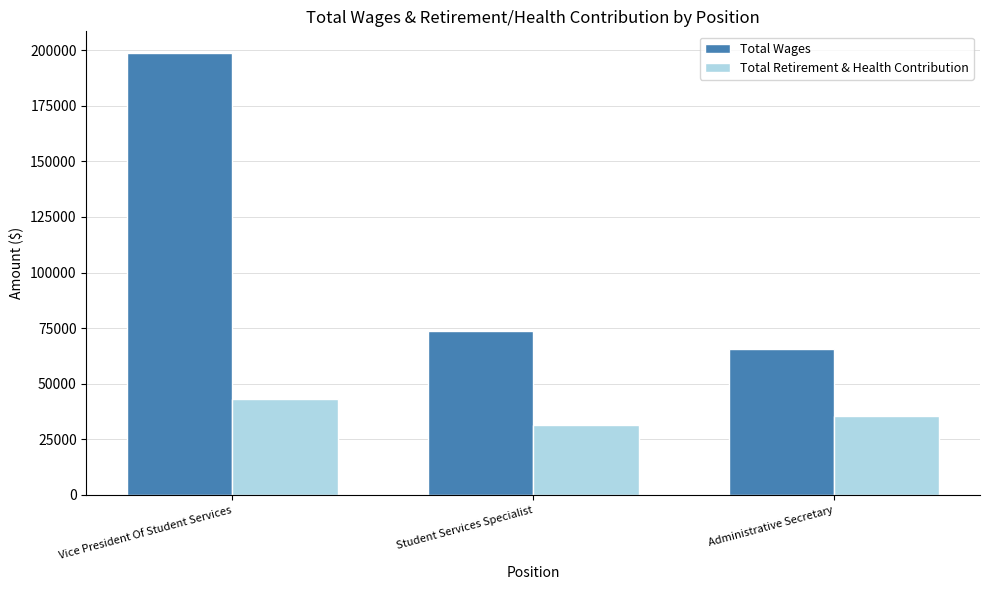

Is it true that Total Retirement & Health Contribution equals 43199 at Vice President Of Student Services?

True